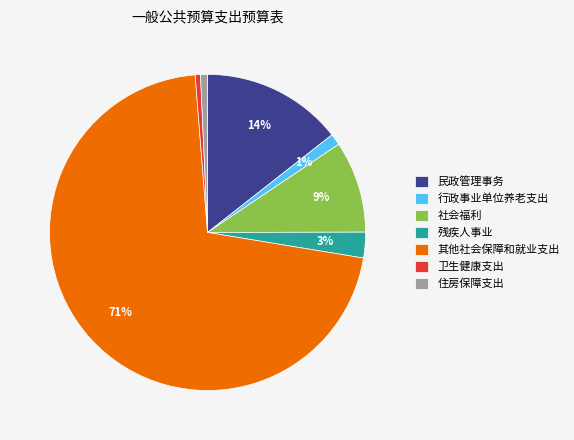

Combined, do 卫生健康支出 and 行政事业单位养老支出 account for over 50%?

No